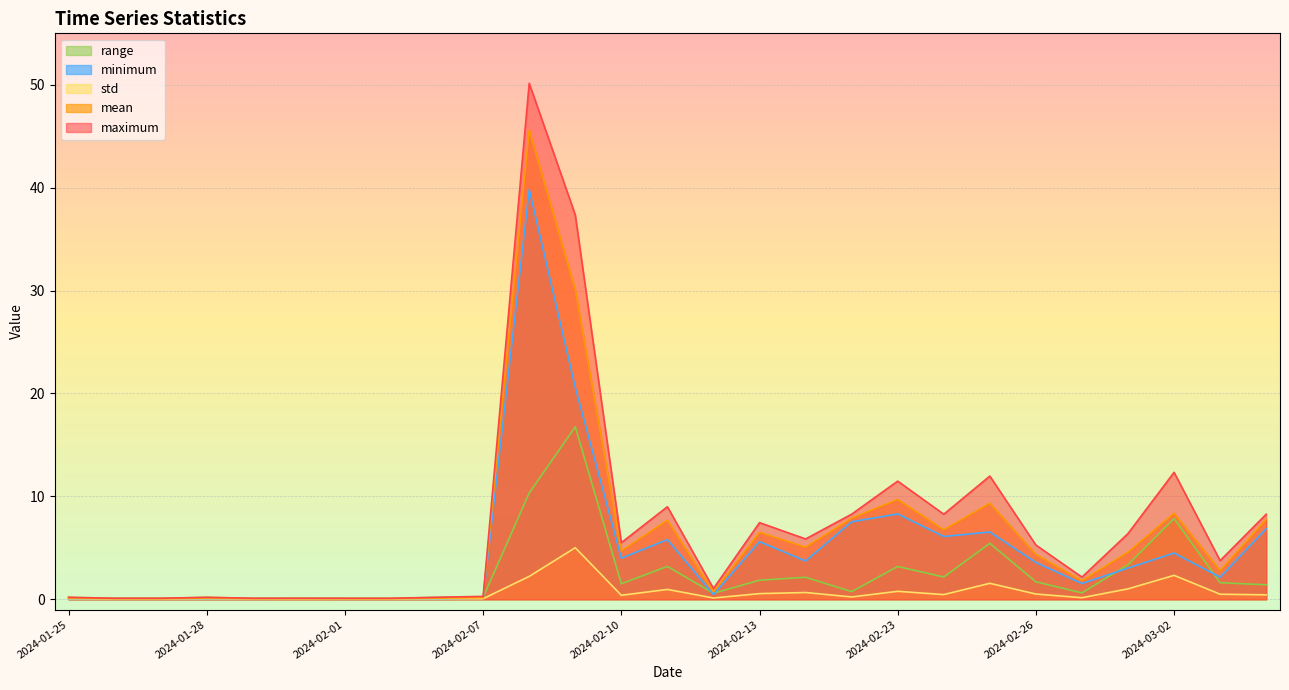

True or false: std and range cross at least once.

False